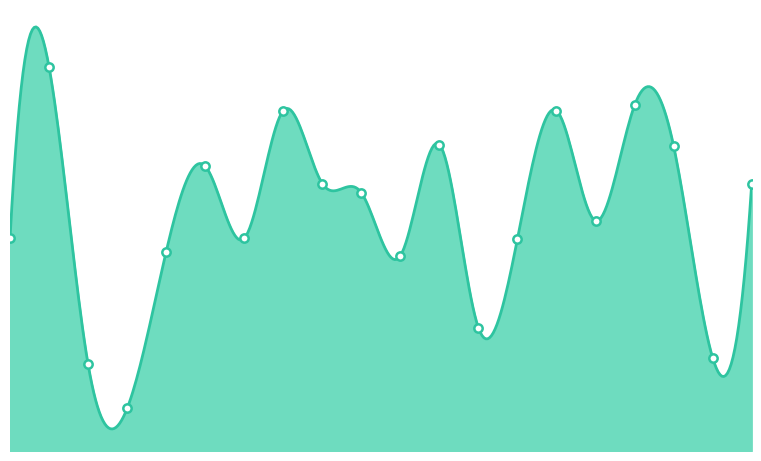

What is the value of the 7th point from the left?

1085